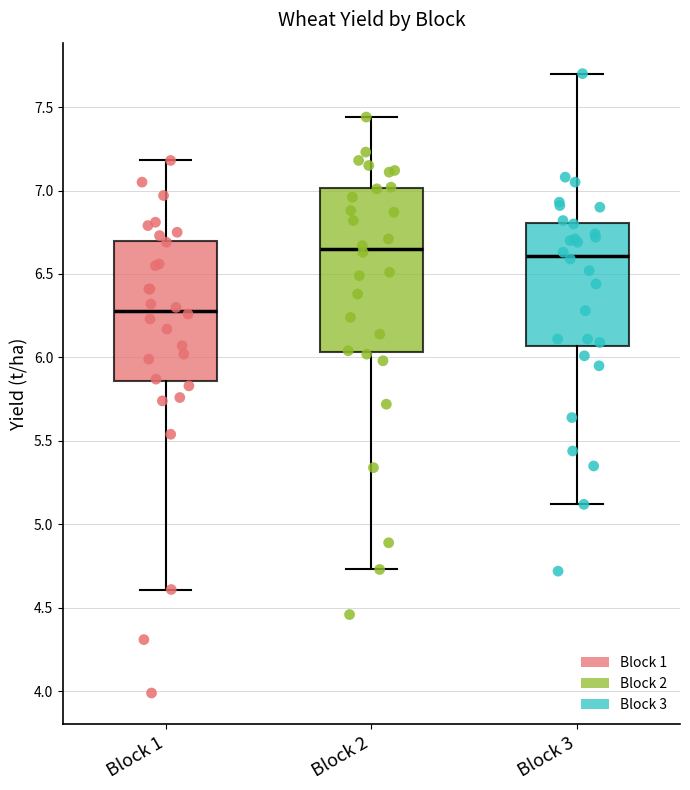

Which box is the tallest, from its lower edge to its upper edge?

Block 2